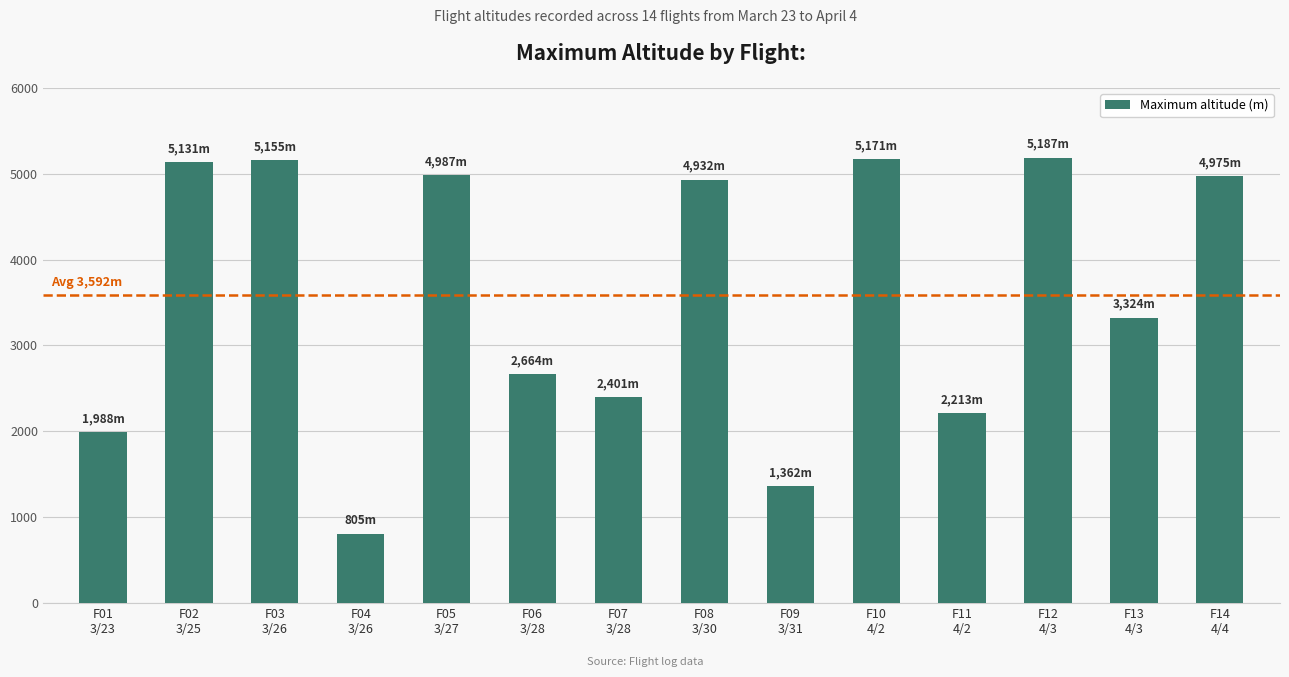

What is the difference between the values at F08
3/30 and F11
4/2?

2719